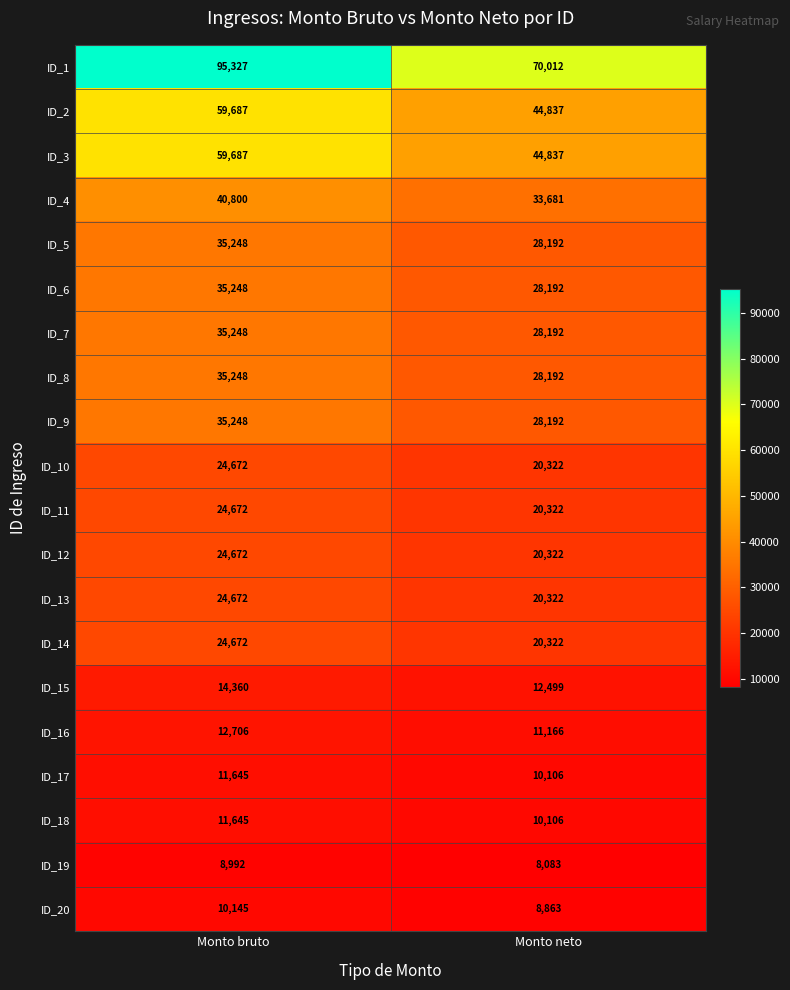

How many categories are shown in the chart?

2